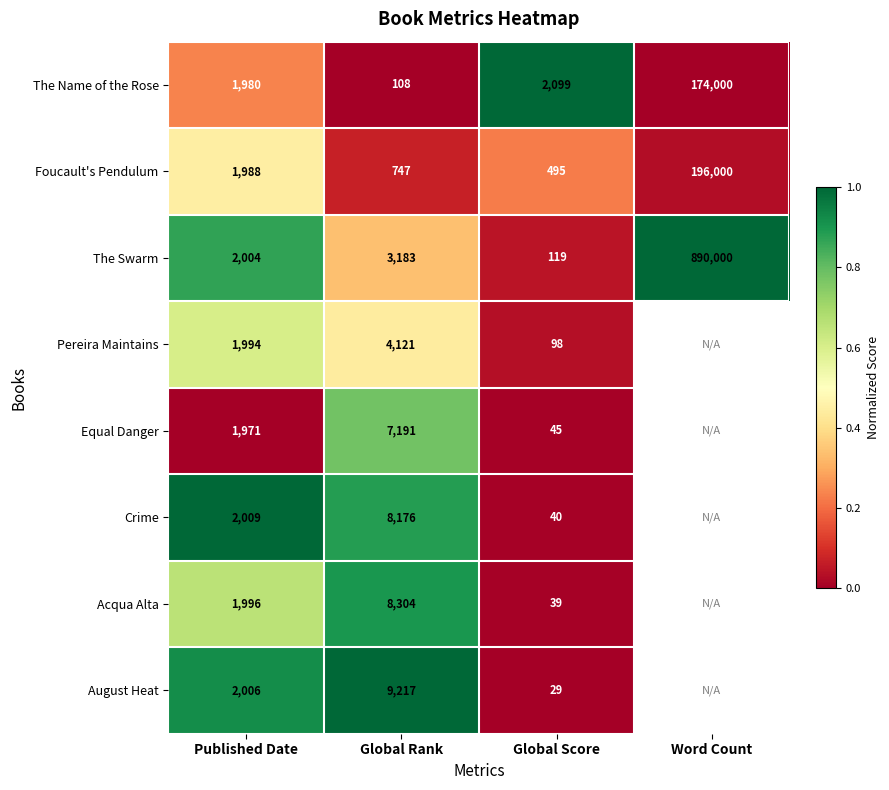

Where is Foucault's Pendulum nearest to the value 98247?

Published Date